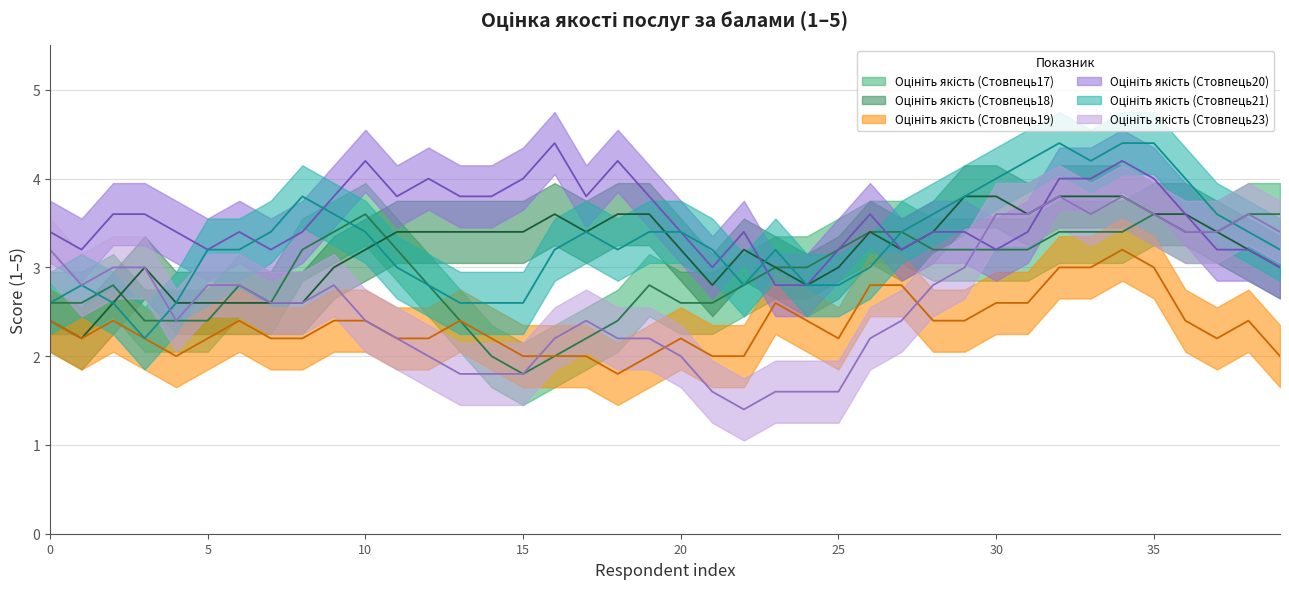

Does the chart display data point markers on the line(s)?

No